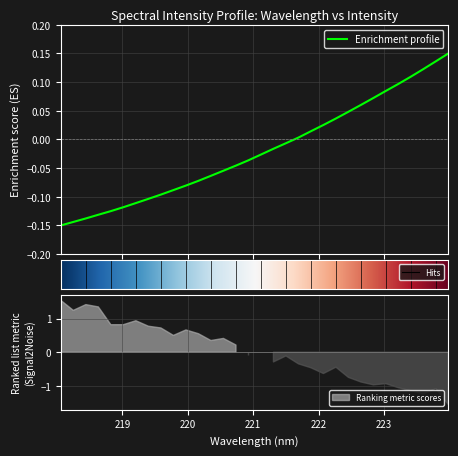

True or false: the data shows 0.0 at 19.

False